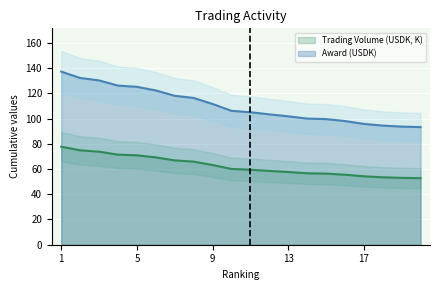

What is the maximum value shown in the chart?

137.2